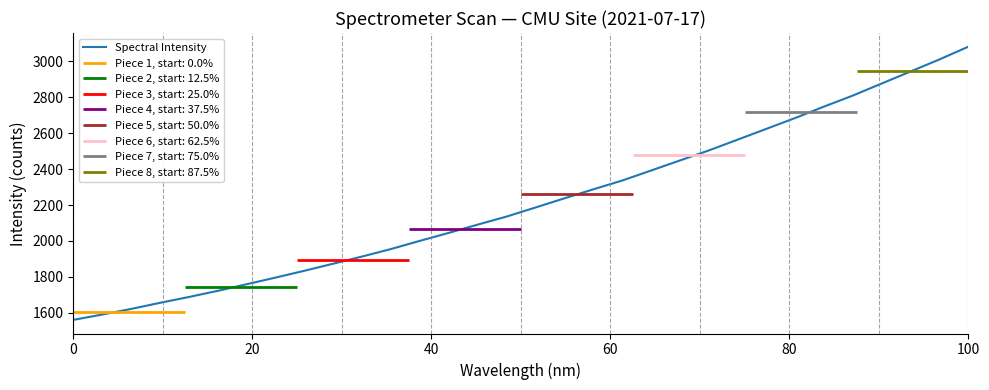

What is the difference between the second highest and minimum values?

1449.8